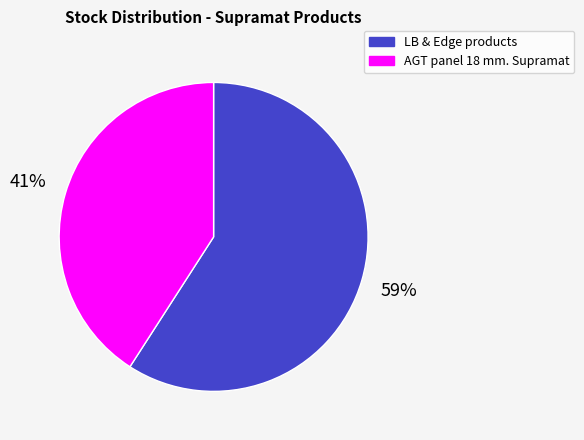

To the nearest percent, what is the average slice percentage?

50%